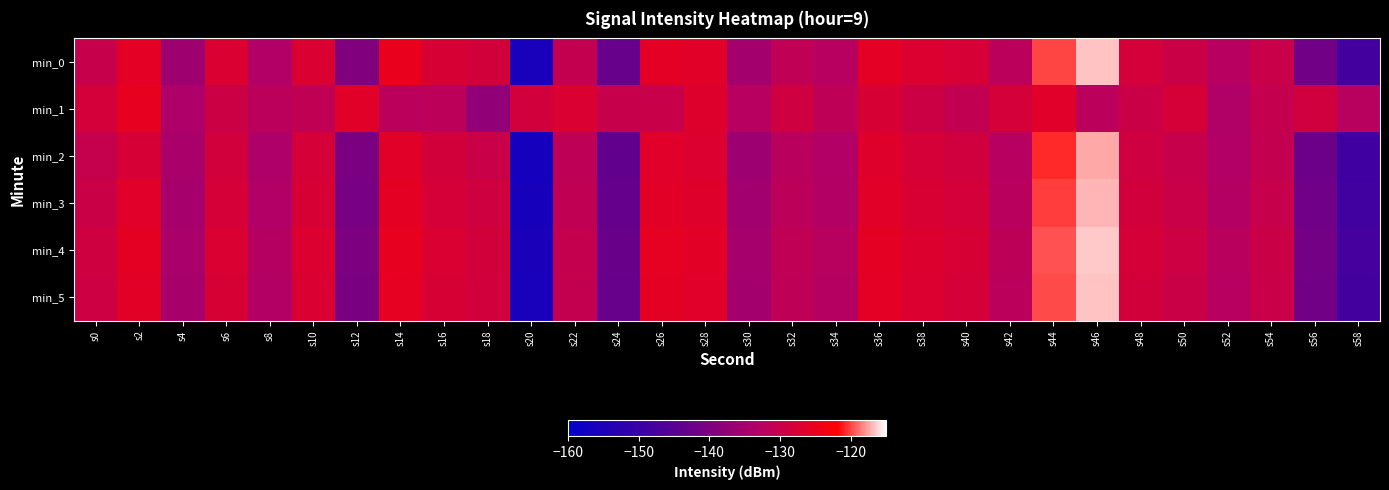

Reading right to left, transcribe all the data shown in this chart.

min_0: s58=-148.0	s56=-141.5	s54=-129.9	s52=-132.2	s50=-129.4	s48=-128.1	s46=-116.7	s44=-120.0	s42=-131.8	s40=-127.8	s38=-127.1	s36=-125.8	s34=-132.4	s32=-131.2	s30=-135.0	s28=-126.2	s26=-125.8	s24=-142.9	s22=-130.5	s20=-155.4	s18=-128.3	s16=-127.6	s14=-125.1	s12=-139.6	s10=-127.2	s8=-132.9	s6=-127.2	s4=-135.5	s2=-125.9	s0=-129.9
min_1: s58=-132.1	s56=-128.7	s54=-130.4	s52=-133.2	s50=-127.9	s48=-129.5	s46=-131.8	s44=-126.4	s42=-128.1	s40=-130.7	s38=-129.3	s36=-127.6	s34=-131.2	s32=-128.9	s30=-132.4	s28=-126.7	s26=-129.8	s24=-130.1	s22=-127.3	s20=-128.5	s18=-137.5	s16=-131.6	s14=-131.7	s12=-126.2	s10=-130.9	s8=-131.9	s6=-129.3	s4=-133.6	s2=-125.3	s0=-128.2
min_2: s58=-148.7	s56=-142.1	s54=-130.5	s52=-133.0	s50=-130.1	s48=-128.9	s46=-117.3	s44=-120.7	s42=-132.4	s40=-128.6	s38=-127.9	s36=-126.5	s34=-133.1	s32=-132.0	s30=-135.8	s28=-127.1	s26=-126.4	s24=-143.5	s22=-131.2	s20=-156.1	s18=-129.7	s16=-128.3	s14=-126.1	s12=-140.2	s10=-127.9	s8=-133.6	s6=-128.5	s4=-134.1	s2=-127.8	s0=-130.2
min_3: s58=-148.3	s56=-141.8	s54=-130.0	s52=-132.6	s50=-129.7	s48=-128.4	s46=-117.0	s44=-120.2	s42=-132.0	s40=-128.1	s38=-127.4	s36=-126.1	s34=-132.8	s32=-131.6	s30=-135.3	s28=-126.6	s26=-125.9	s24=-143.2	s22=-130.9	s20=-155.8	s18=-128.8	s16=-127.9	s14=-125.7	s12=-140.8	s10=-127.5	s8=-133.1	s6=-127.9	s4=-134.8	s2=-126.3	s0=-129.5
min_4: s58=-147.8	s56=-141.2	s54=-129.5	s52=-132.0	s50=-129.2	s48=-127.9	s46=-116.5	s44=-119.7	s42=-131.5	s40=-127.6	s38=-126.9	s36=-125.6	s34=-132.2	s32=-131.0	s30=-134.7	s28=-126.0	s26=-125.4	s24=-142.6	s22=-130.3	s20=-155.2	s18=-128.3	s16=-127.3	s14=-125.3	s12=-140.1	s10=-127.0	s8=-132.5	s6=-127.3	s4=-134.2	s2=-125.7	s0=-128.8
min_5: s58=-148.0	s56=-141.5	s54=-129.7	s52=-132.3	s50=-129.5	s48=-128.2	s46=-116.7	s44=-119.9	s42=-131.8	s40=-127.9	s38=-127.1	s36=-125.8	s34=-132.5	s32=-131.3	s30=-135.0	s28=-126.3	s26=-125.6	s24=-142.9	s22=-130.6	s20=-155.5	s18=-128.5	s16=-127.6	s14=-125.5	s12=-140.4	s10=-127.2	s8=-132.8	s6=-127.6	s4=-134.5	s2=-126.0	s0=-129.1